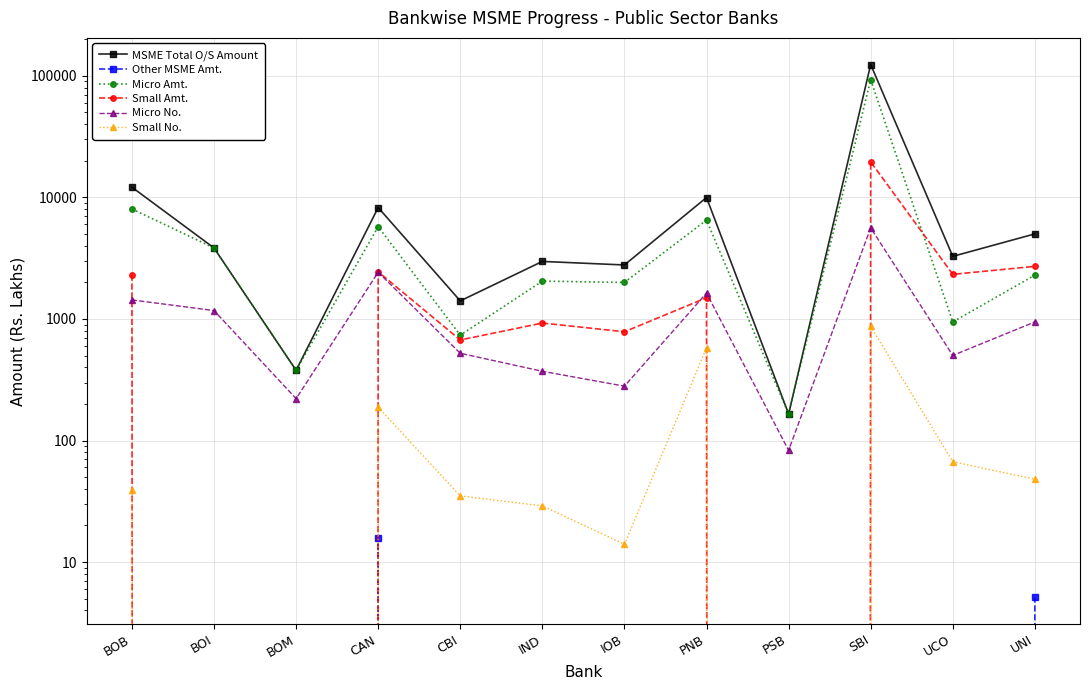

Reading left to right, extract all data points from this chart.

MSME Total O/S Amount: 12124.4	3836.1	377.8	8245.1	1407.2	2972.4	2779.4	9973.1	165.4	123802.9	3271.9	5007.7
Other MSME Amt.: 0.0	0.0	0.0	15.8	0.0	0.0	0.0	0.0	0.0	0.0	0.0	5.1
Micro Amt.: 8025.3	3836.1	377.8	5742.4	735.6	2047.2	1995.1	6503.5	165.4	92812.9	944.9	2292.9
Small Amt.: 2313.5	0.0	0.0	2442.0	671.6	925.1	784.3	1492.6	0.0	19611.5	2327.0	2707.7
Micro No.: 1433.0	1172.0	221.0	2421.0	522.0	371.0	280.0	1631.0	83.0	5612.0	501.0	945.0
Small No.: 39.0	0.0	0.0	188.0	35.0	29.0	14.0	578.0	0.0	868.0	67.0	48.0